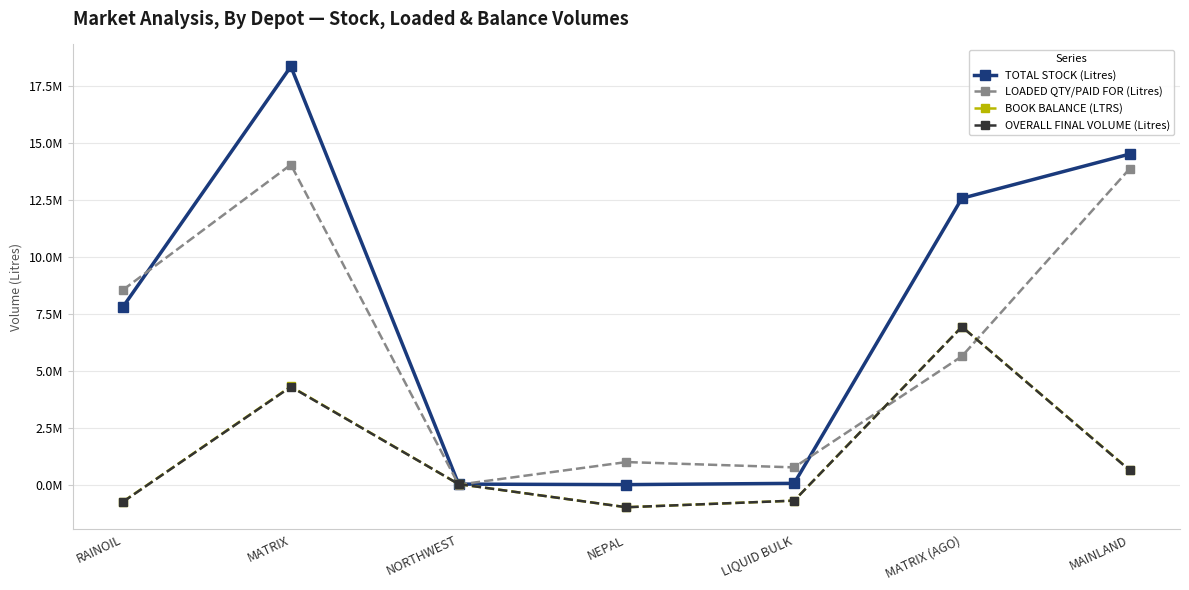

True or false: TOTAL STOCK (Litres) and BOOK BALANCE (LTRS) intersect in this chart.

False